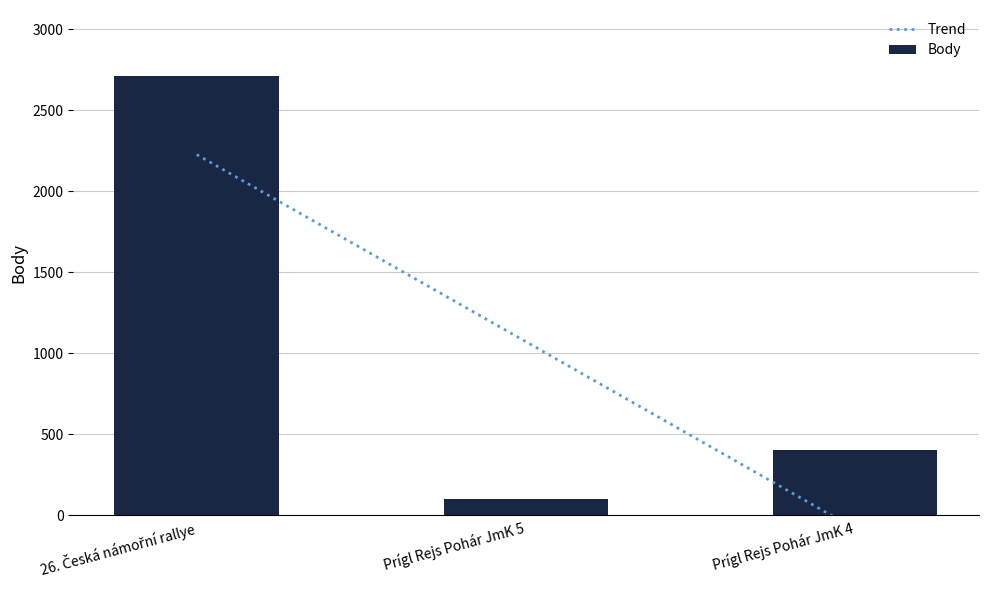

The chart shows a value of 101 at Prígl Rejs Pohár JmK 5. True or false?

True